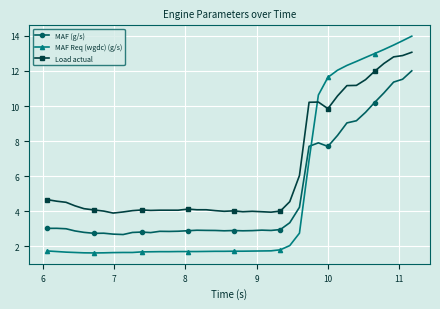

What is the value of the Load actual point at the 19th from the left?

4.0